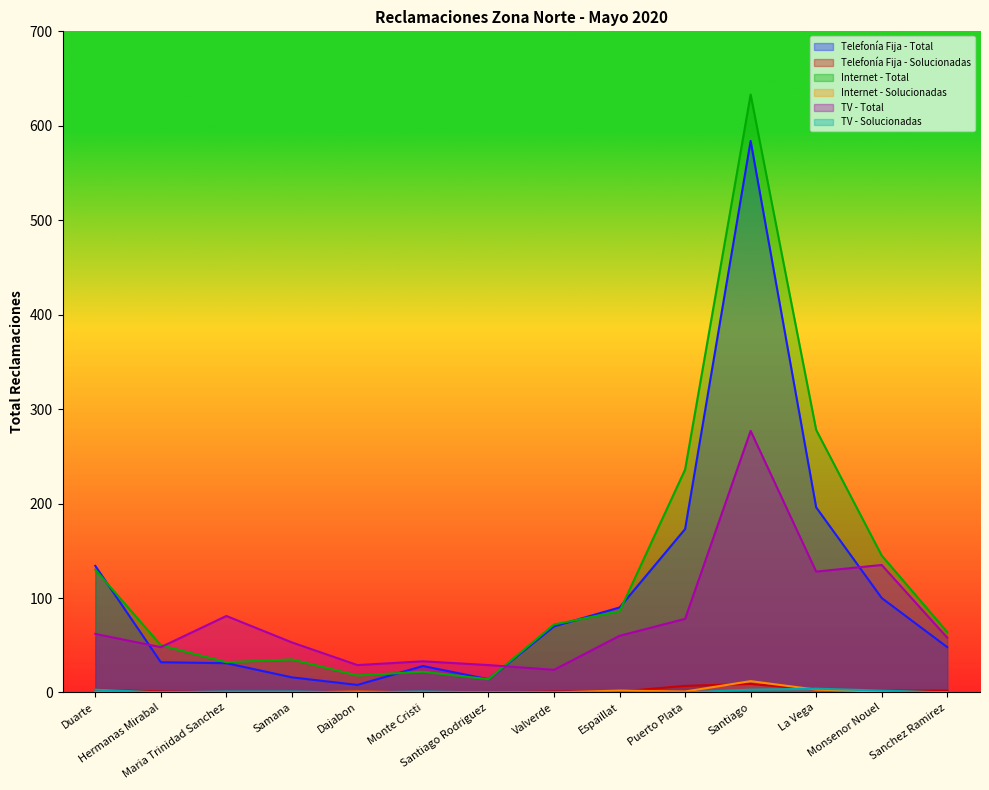

What is the label of the 3rd point from the right?

La Vega